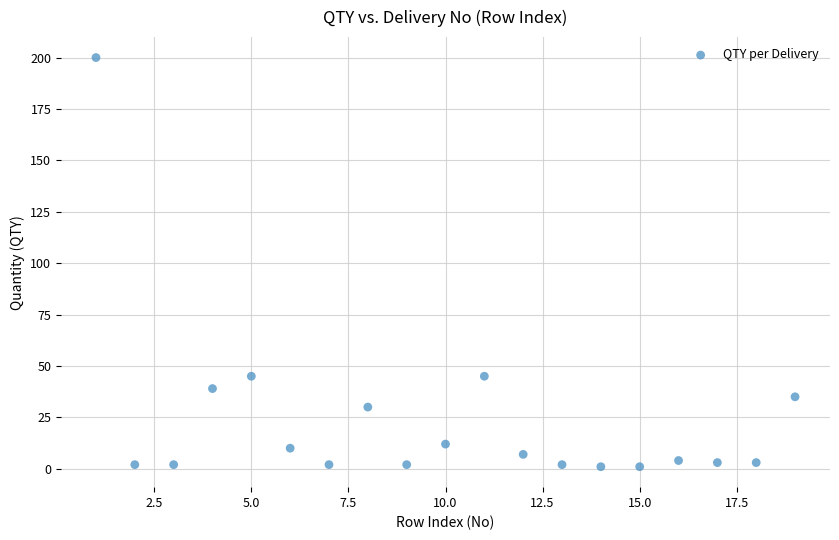

What is the range of Y values (max minus min)?

199